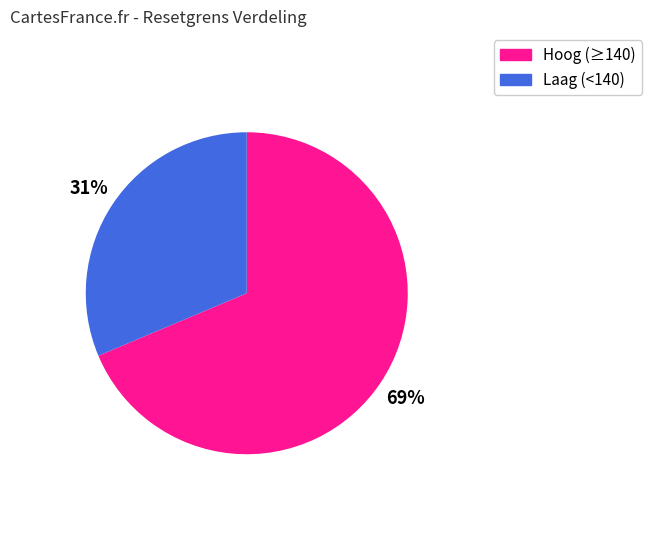

To the nearest percent, what is the average slice percentage?

50%